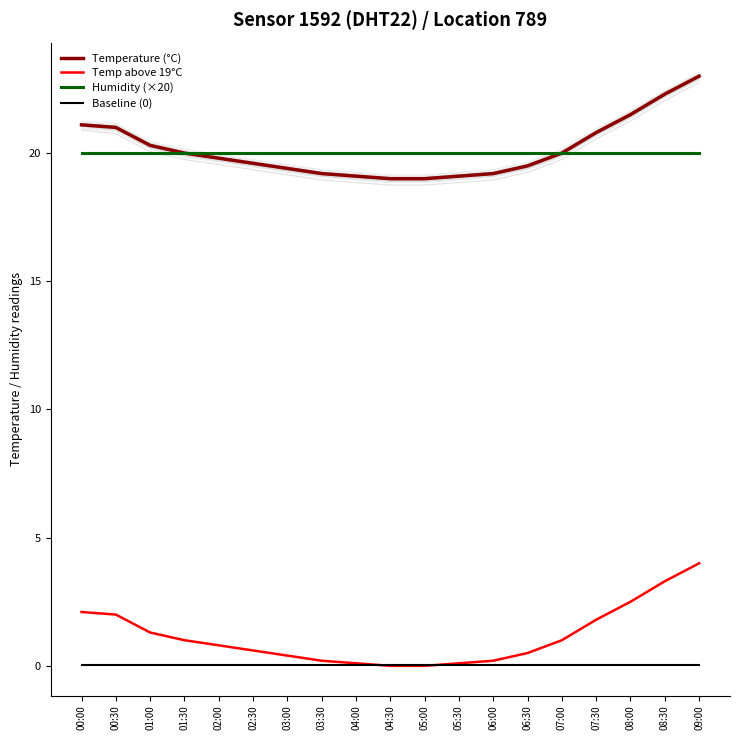

Between which two adjacent categories do Baseline (0) and Temp above 19°C first intersect?

04:00 and 04:30